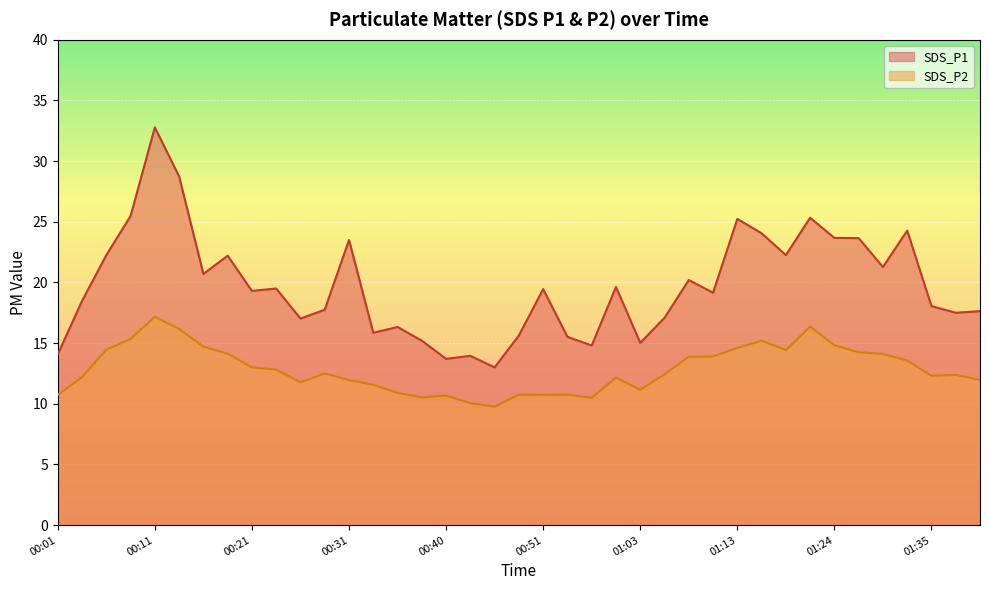

What is the difference between the SDS_P2 values at 00:09 and 01:08?

1.5